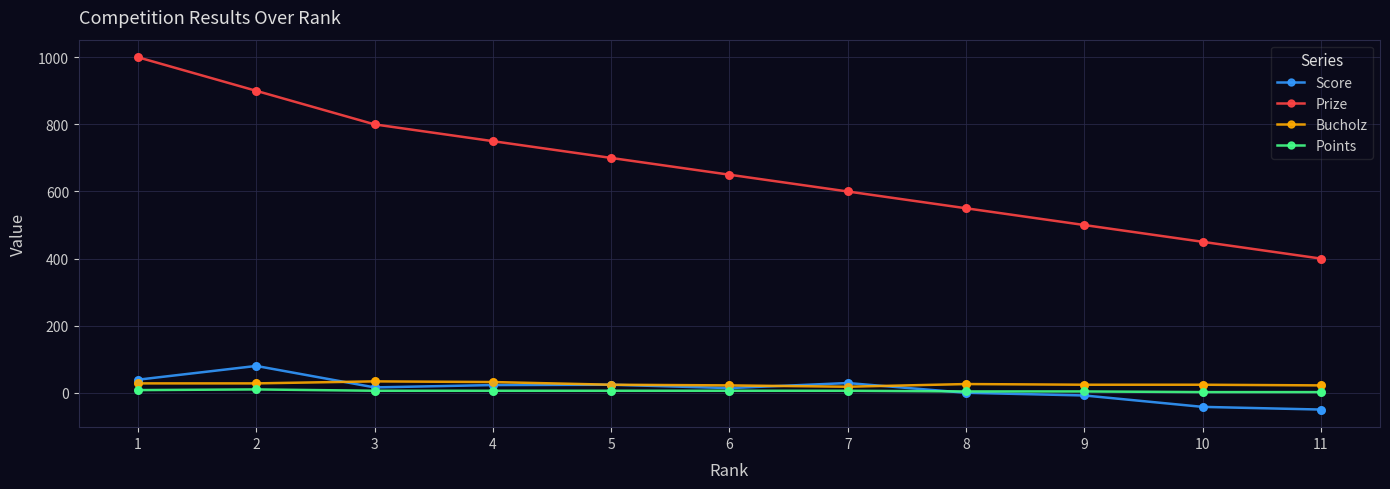

Which series has the largest range (max minus min)?

Prize